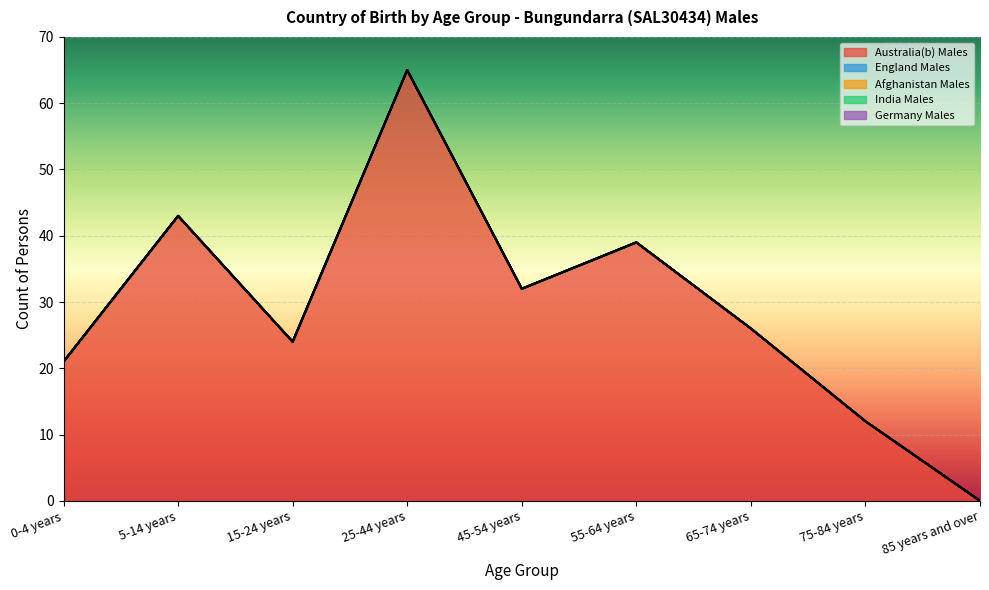

Rank the categories by Australia(b) Males value from lowest to highest.

85 years and over, 75-84 years, 0-4 years, 15-24 years, 65-74 years, 45-54 years, 55-64 years, 5-14 years, 25-44 years